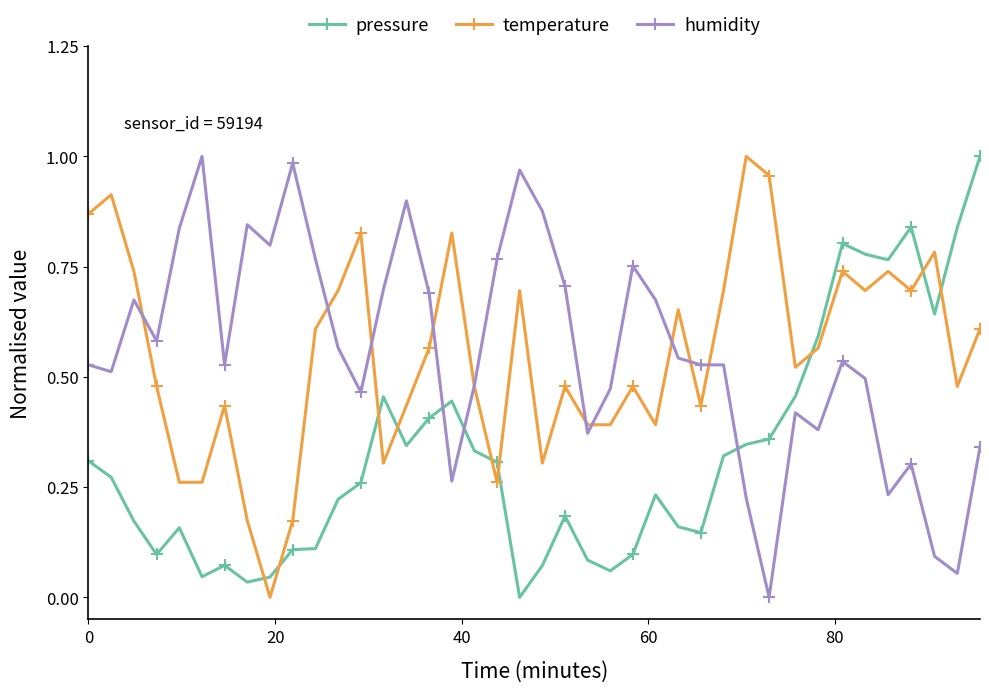

True or false: humidity has more than 2 points higher than both neighbors.

True